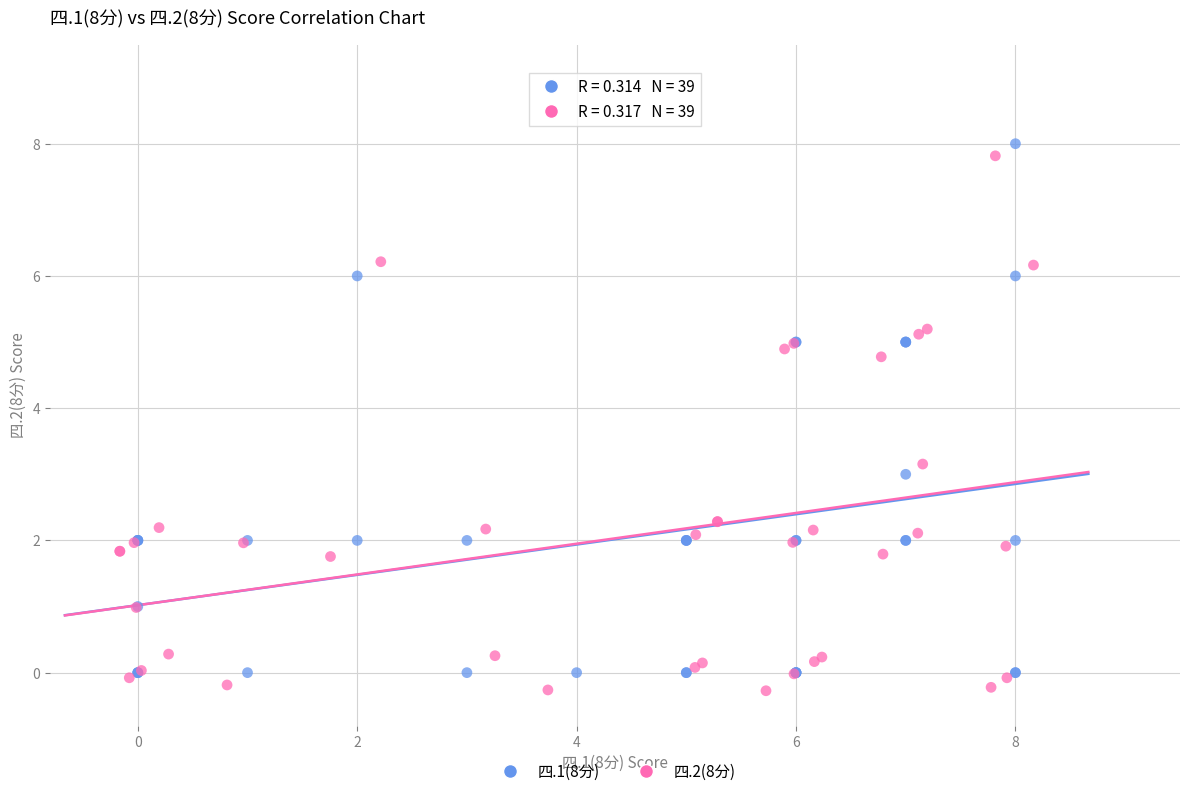

What are all the series names shown in the legend?

四.1(8分), 四.2(8分)